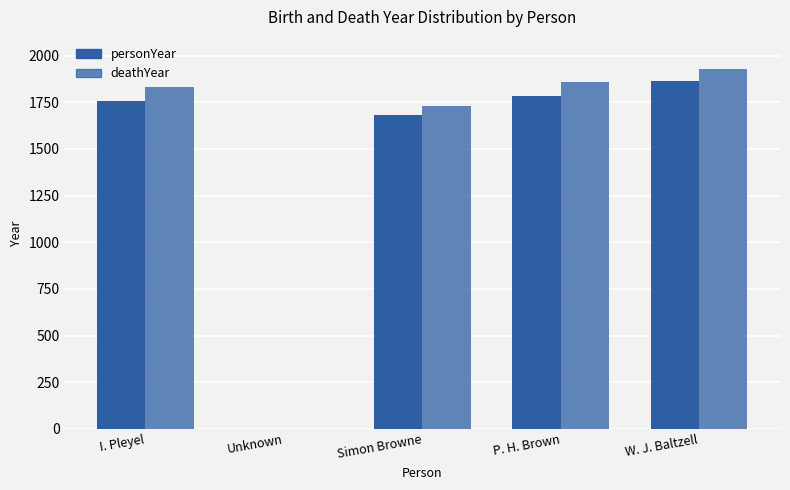

How many positive values does the deathYear series have?

4